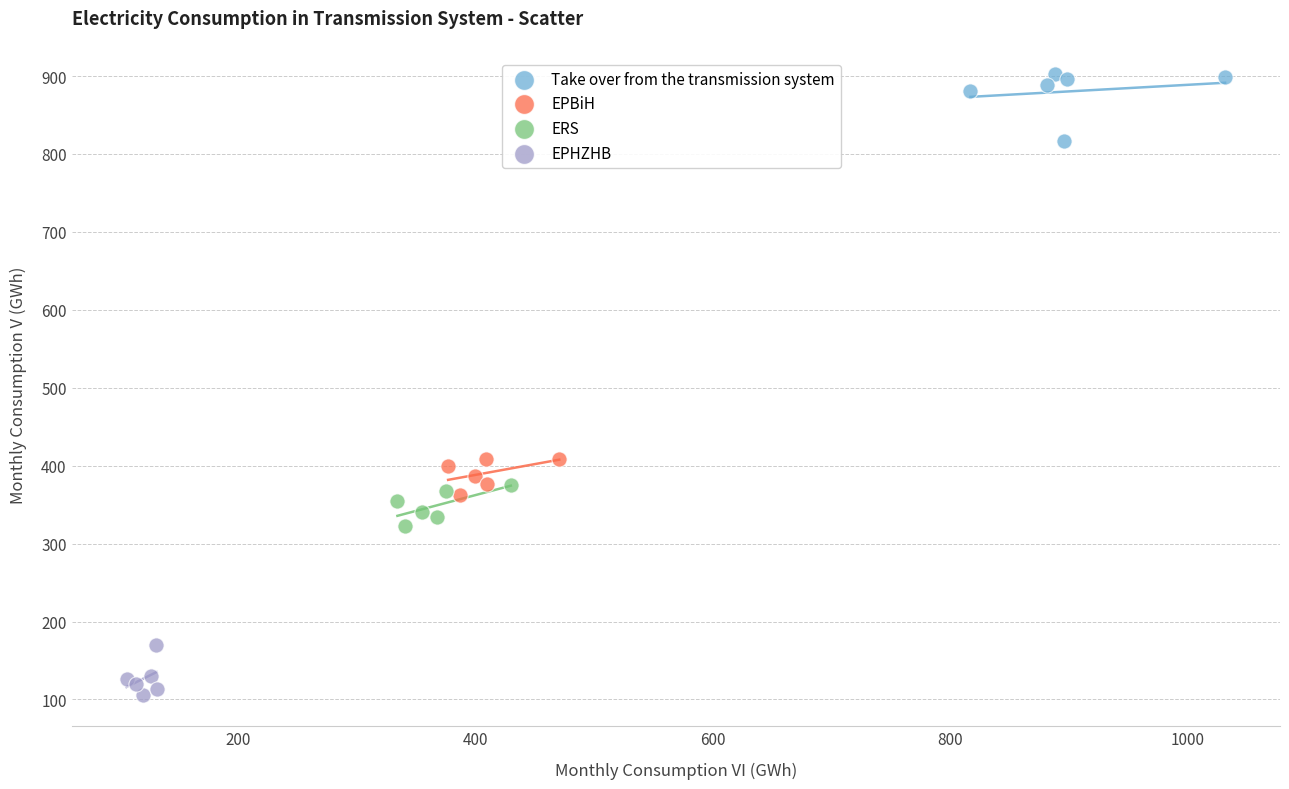

Which series has the widest spread of Y values?

Take over from the transmission system